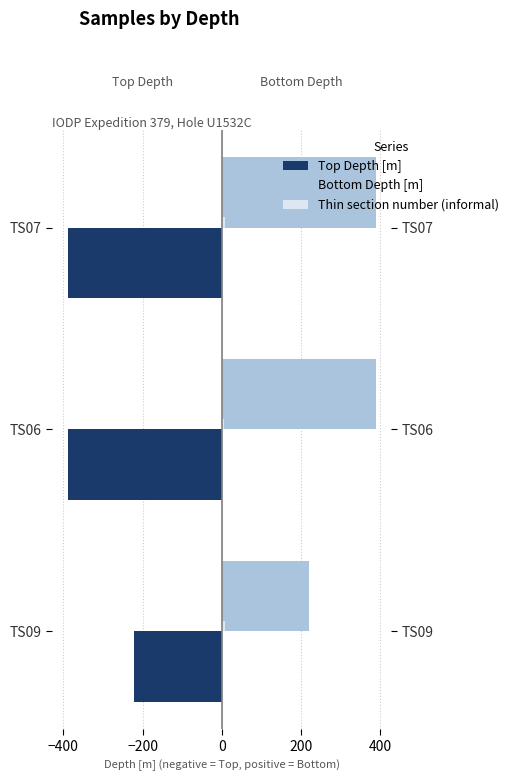

Read the Top Depth [m] value at TS06.

-388.7